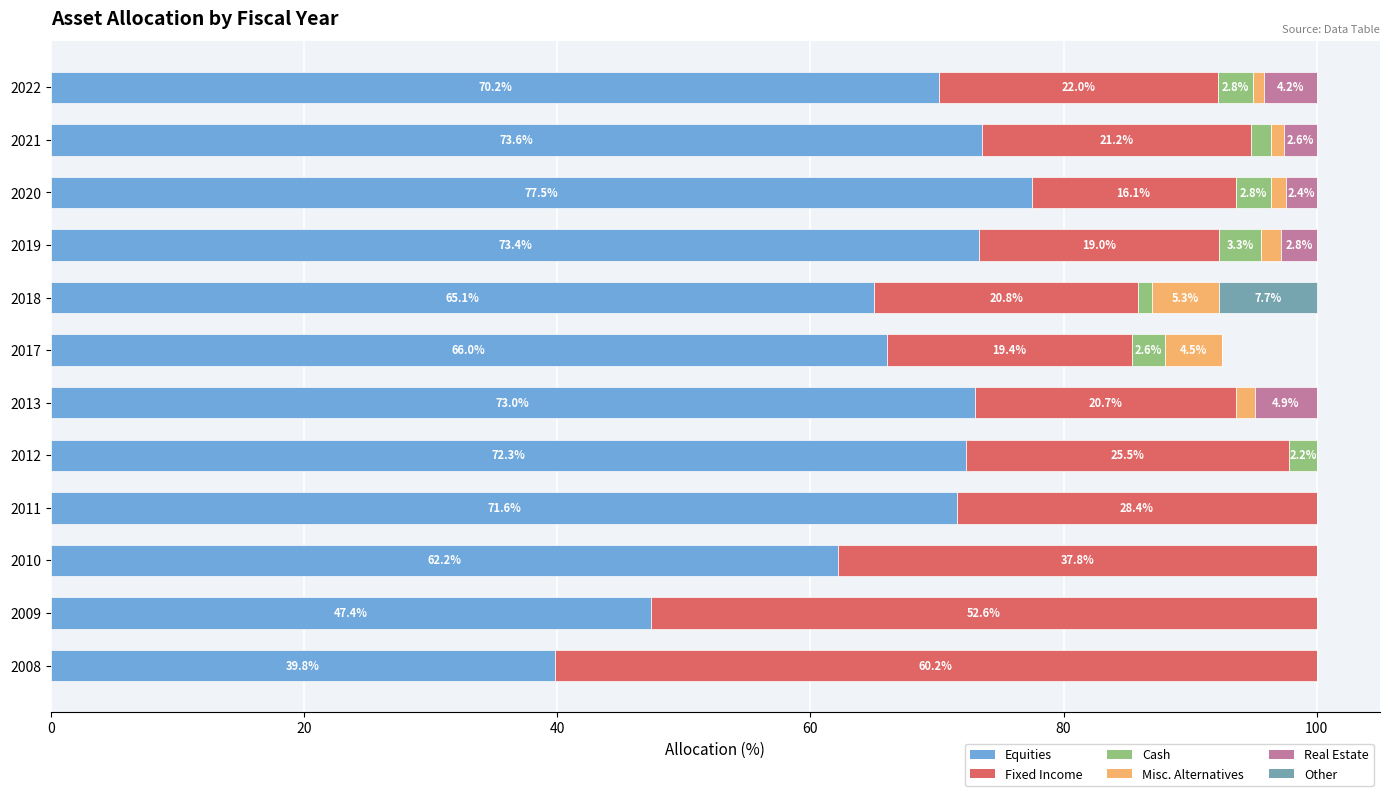

What are all the series names shown in the legend?

Equities, Fixed Income, Cash, Misc. Alternatives, Real Estate, Other